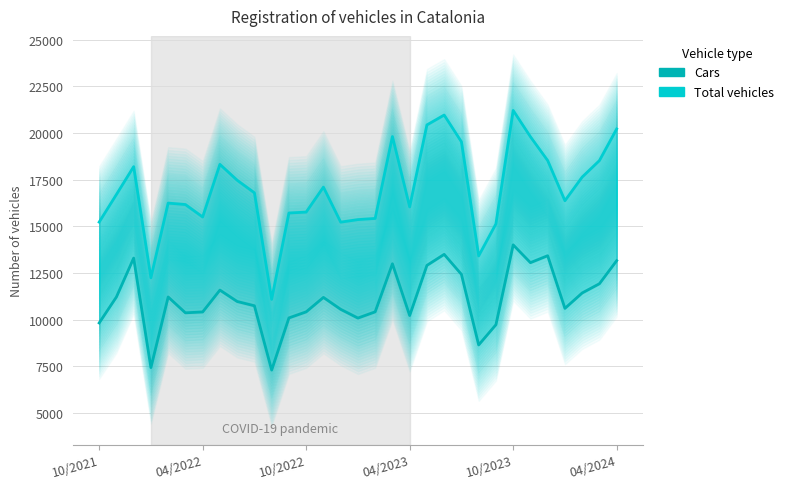

Between 14 and 9, which is larger?

9